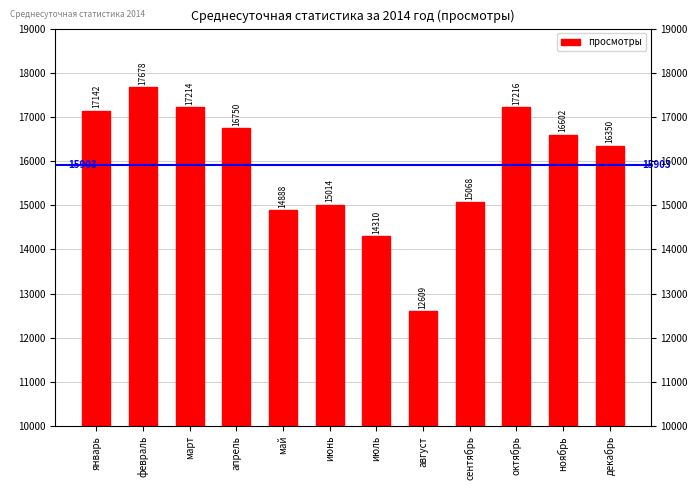

What is the smallest value displayed?

12609